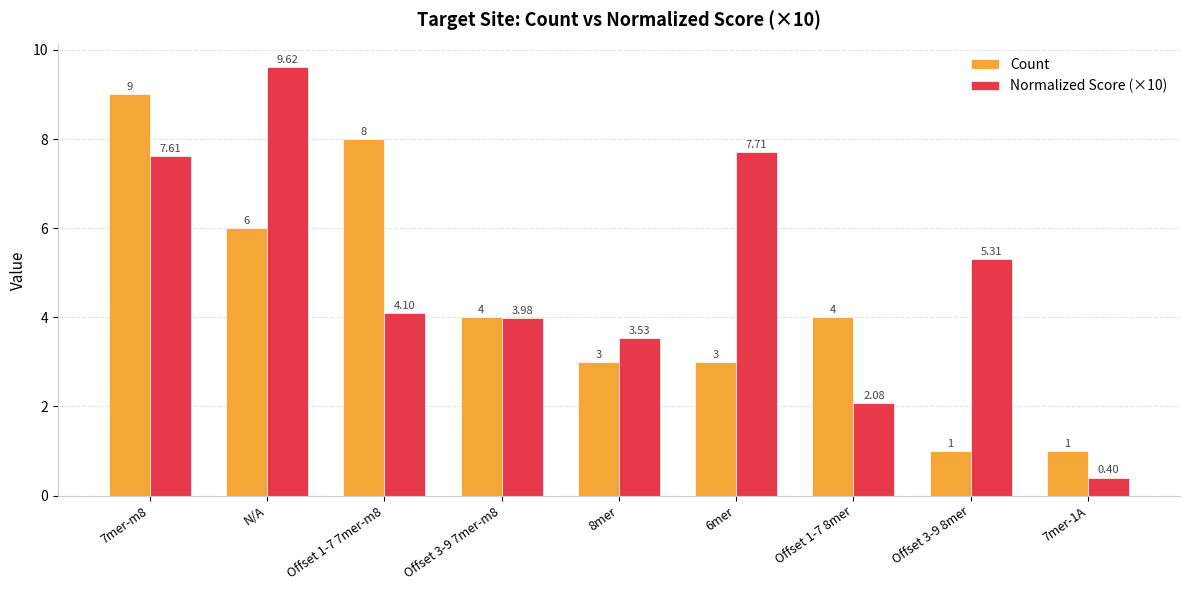

What is the difference between the Normalized Score (×10) values at Offset 1-7 8mer and 7mer-1A?

1.7